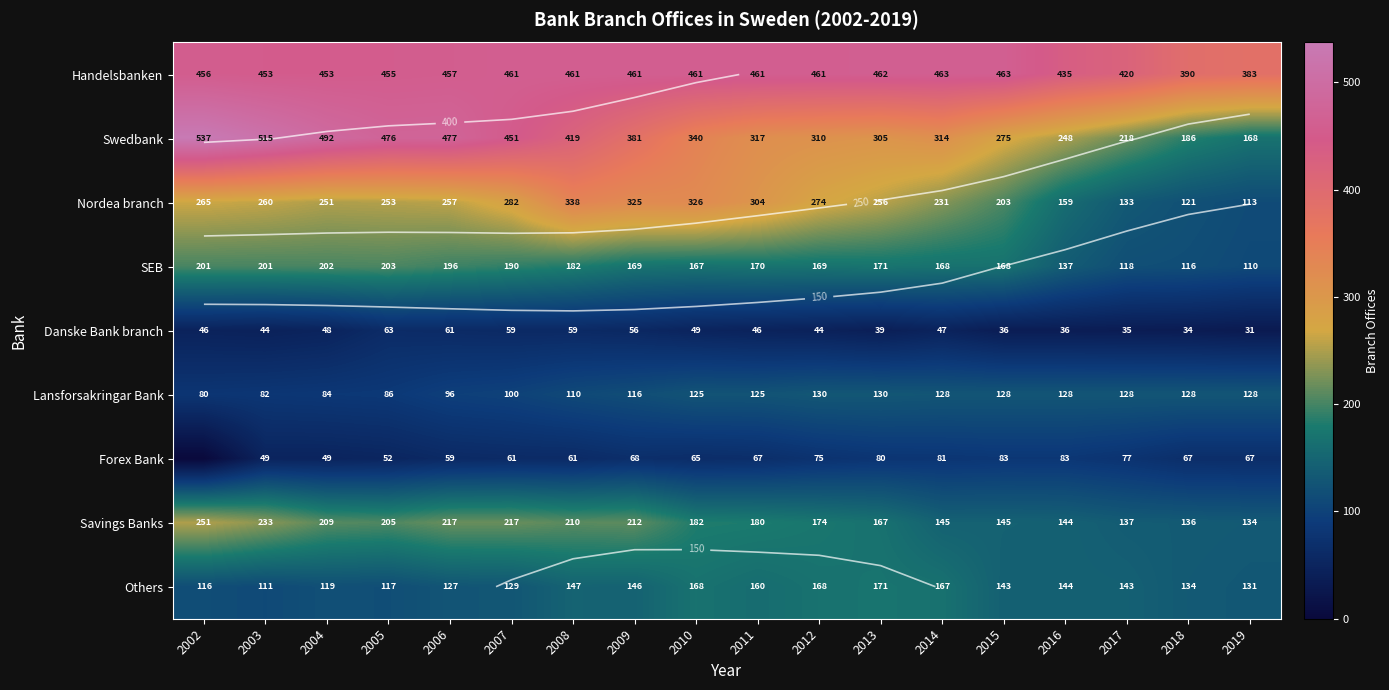

Which has a higher value, 2006 or 2002?

2006